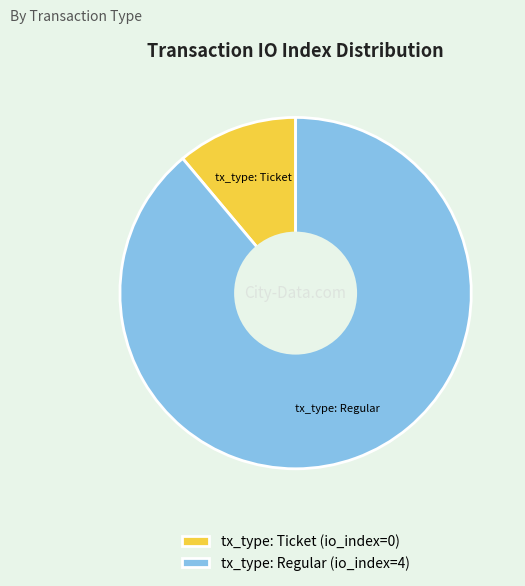

How many slices are in this pie chart?

2